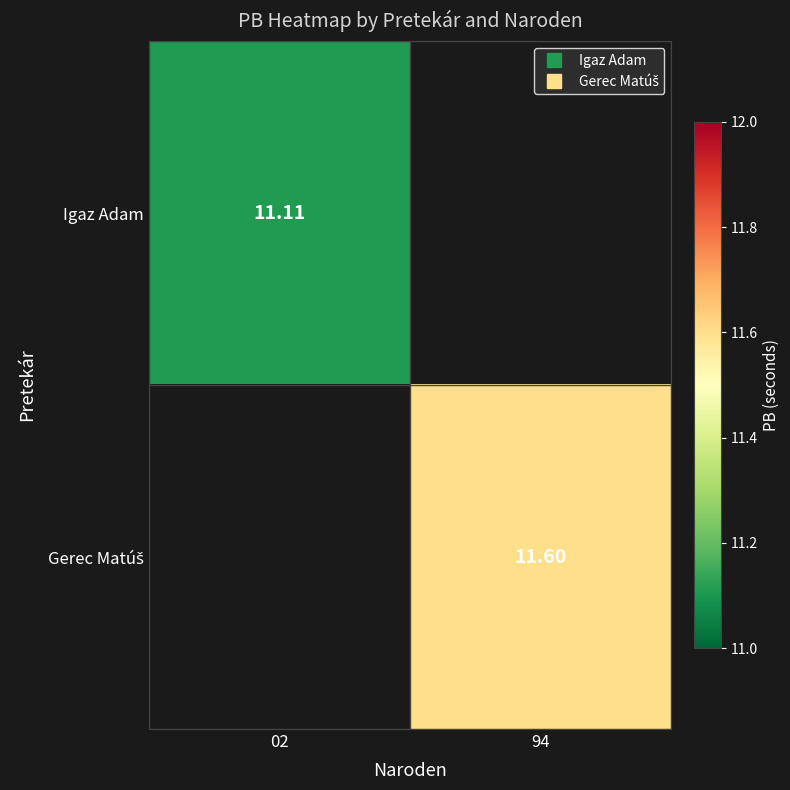

What is the smallest value displayed?

11.1